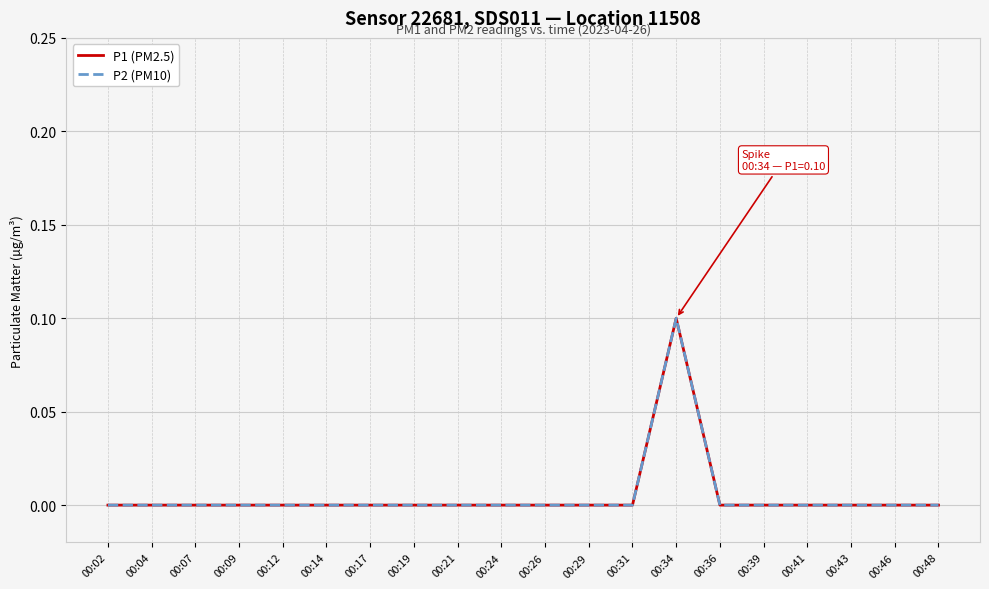

Does the chart display data point markers on the line(s)?

No